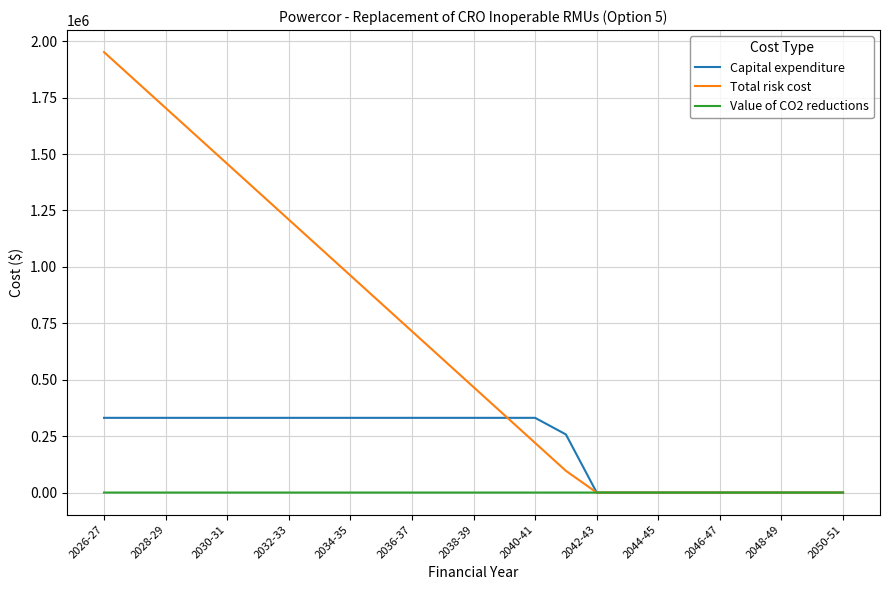

What is the sum of all Value of CO2 reductions values?

375.6